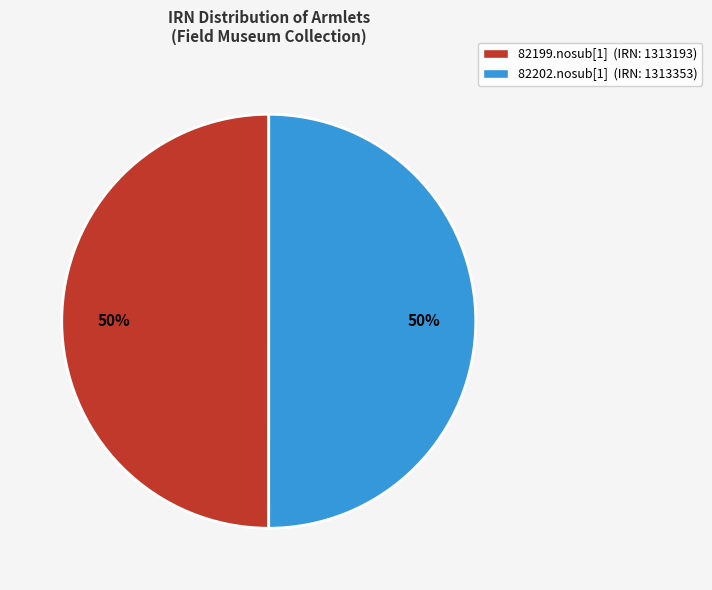

To the nearest percent, what percentage of the pie is 82202.nosub[1]?

50%